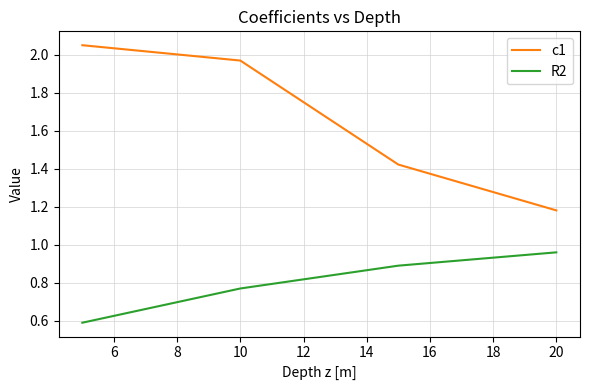

True or false: R2 has more than 2 interior local peaks.

False